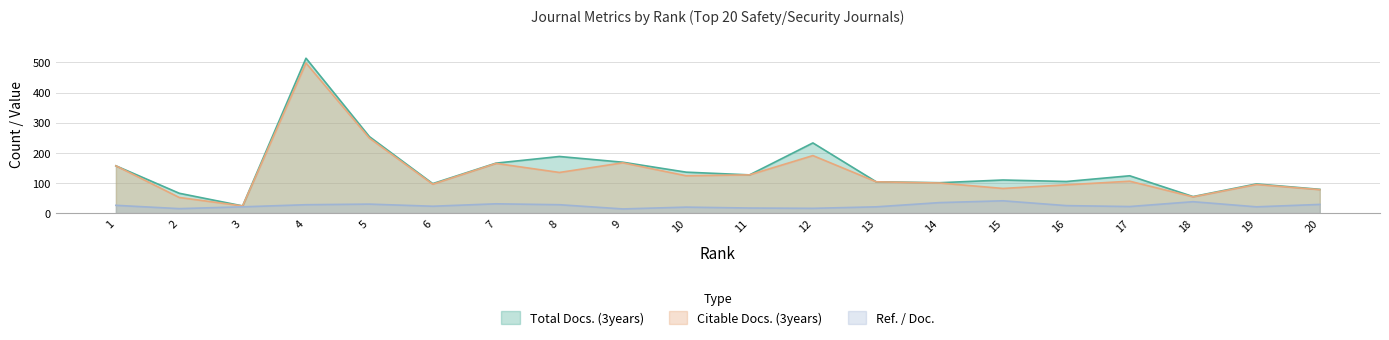

True or false: Citable Docs. (3years) and Ref. / Doc. cross at least once.

False